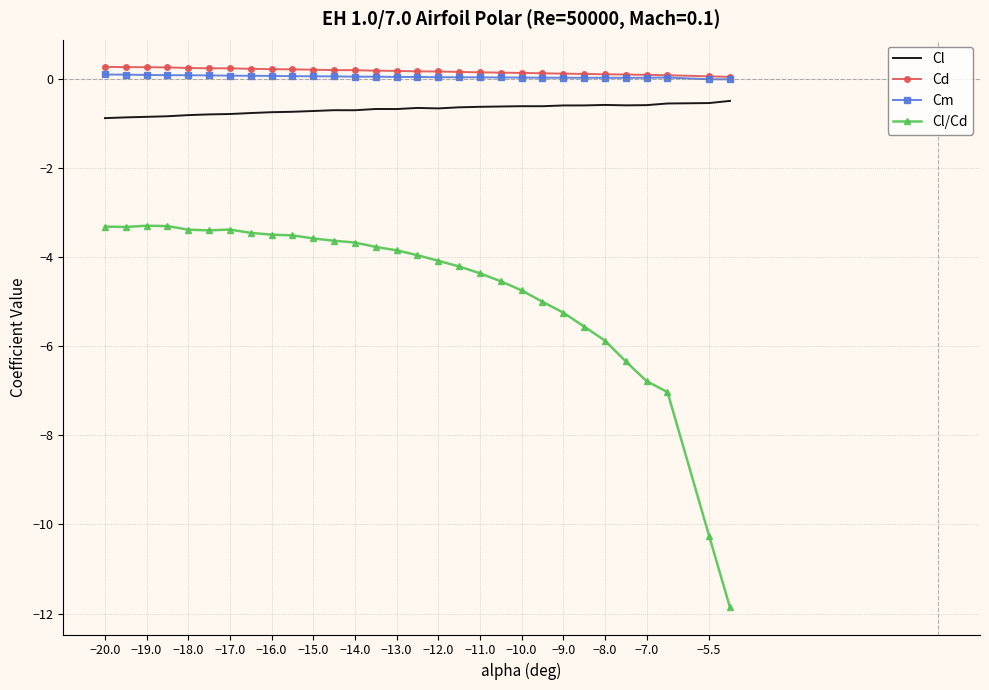

What is the difference between the maximum and second lowest values in the Cd series?

0.2